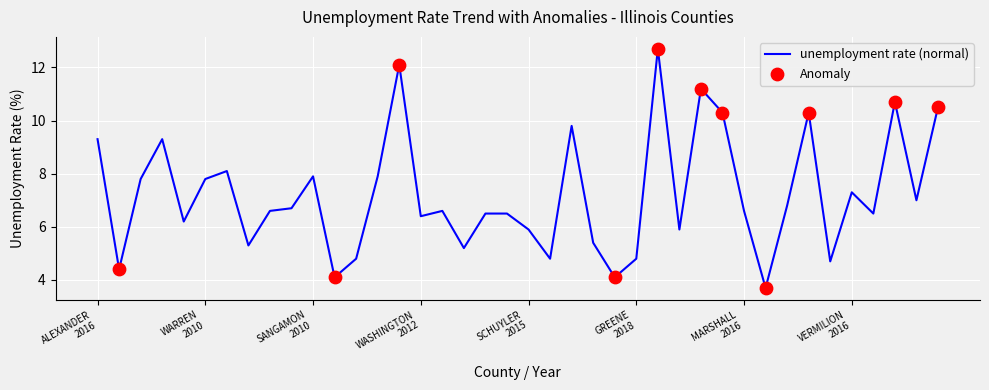

What is the difference between the maximum and minimum values?

9.0